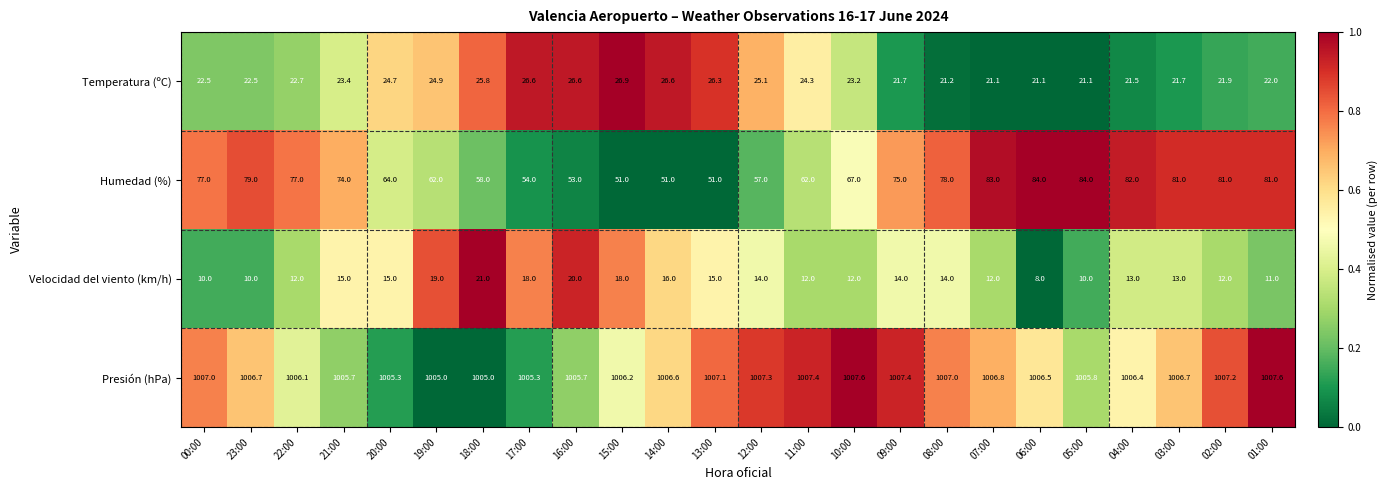

List the series in order of their peak value, lowest first.

Velocidad del viento (km/h), Temperatura (ºC), Humedad (%), Presión (hPa)